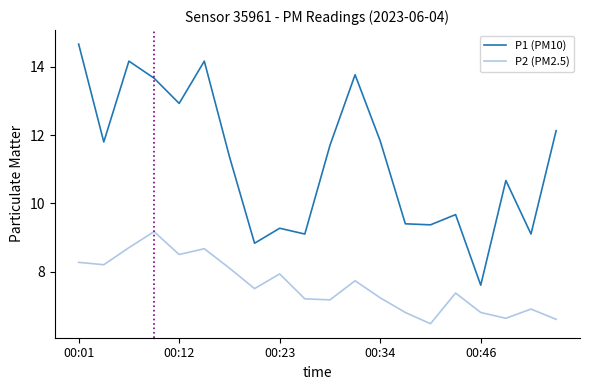

List the series in order of their overall mean, lowest first.

P2 (PM2.5), P1 (PM10)